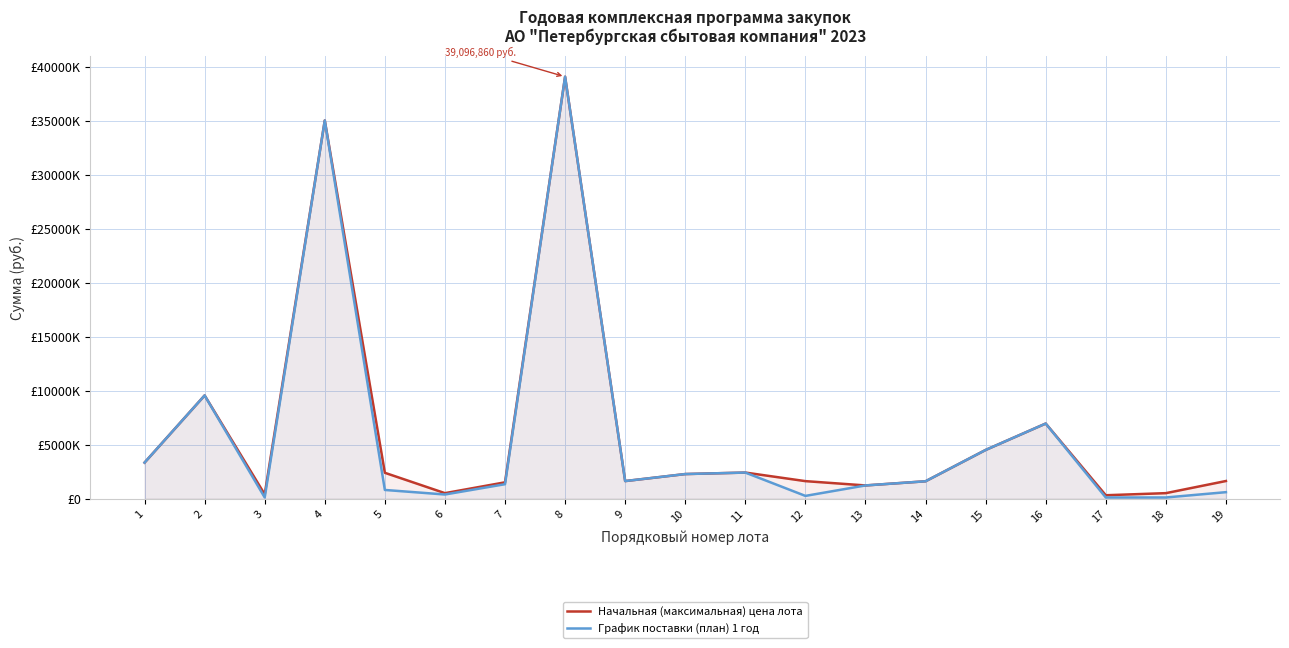

At which category is the sum across all series the highest?

8